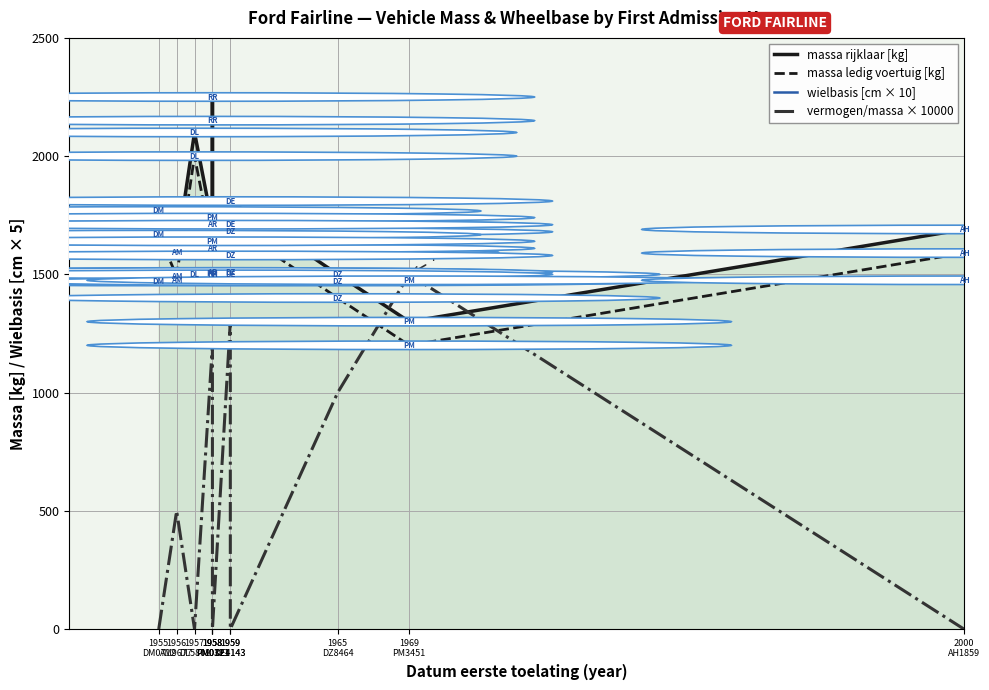

At 2000
AH1859, list the series in order from largest to smallest.

massa rijklaar [kg], massa ledig voertuig [kg], wielbasis [cm × 10], vermogen/massa × 10000